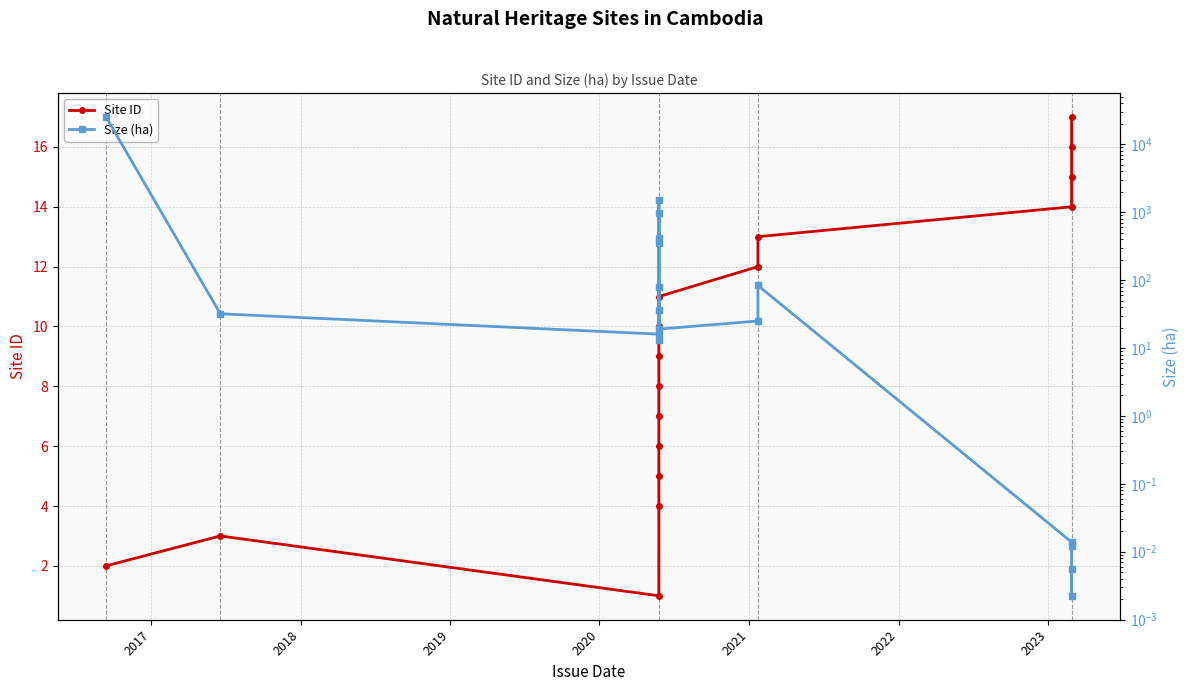

True or false: Site ID and Size (ha) intersect in this chart.

True